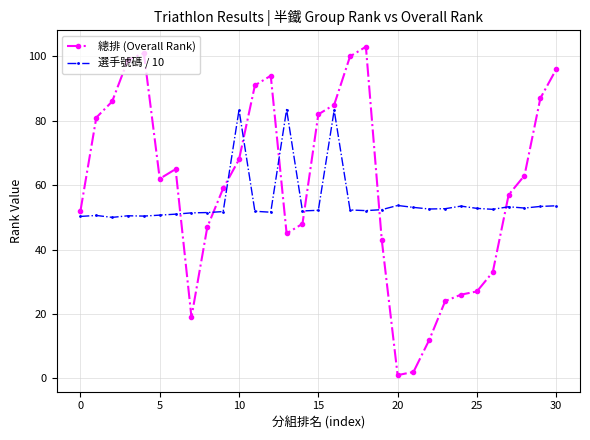

Which series has the largest total across all categories?

總排 (Overall Rank)